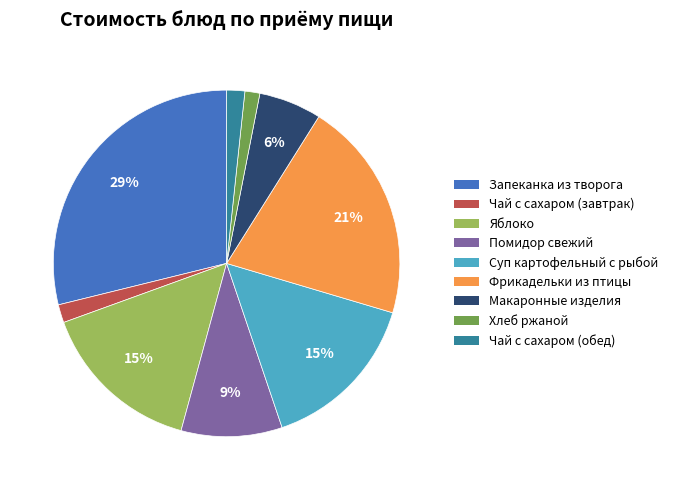

To the nearest percent, what is the average slice percentage?

11%